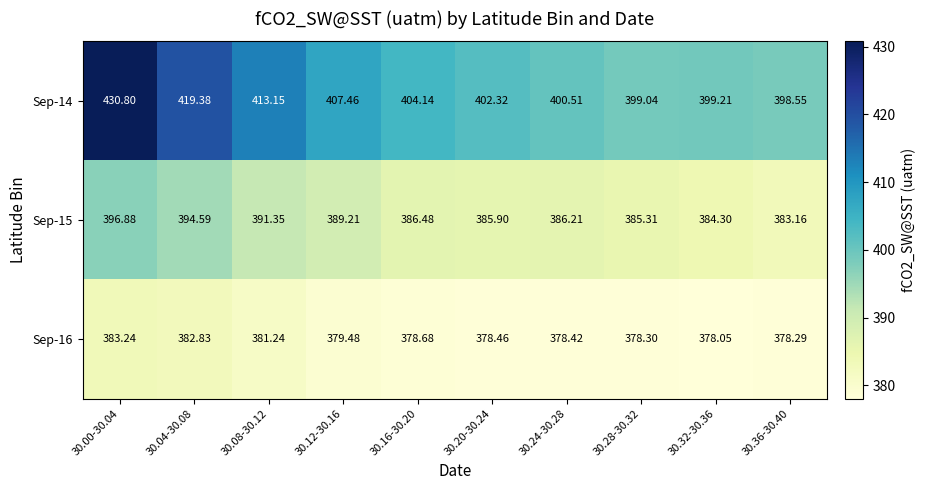

What is the total value across all series at 30.12-30.16?

1176.2